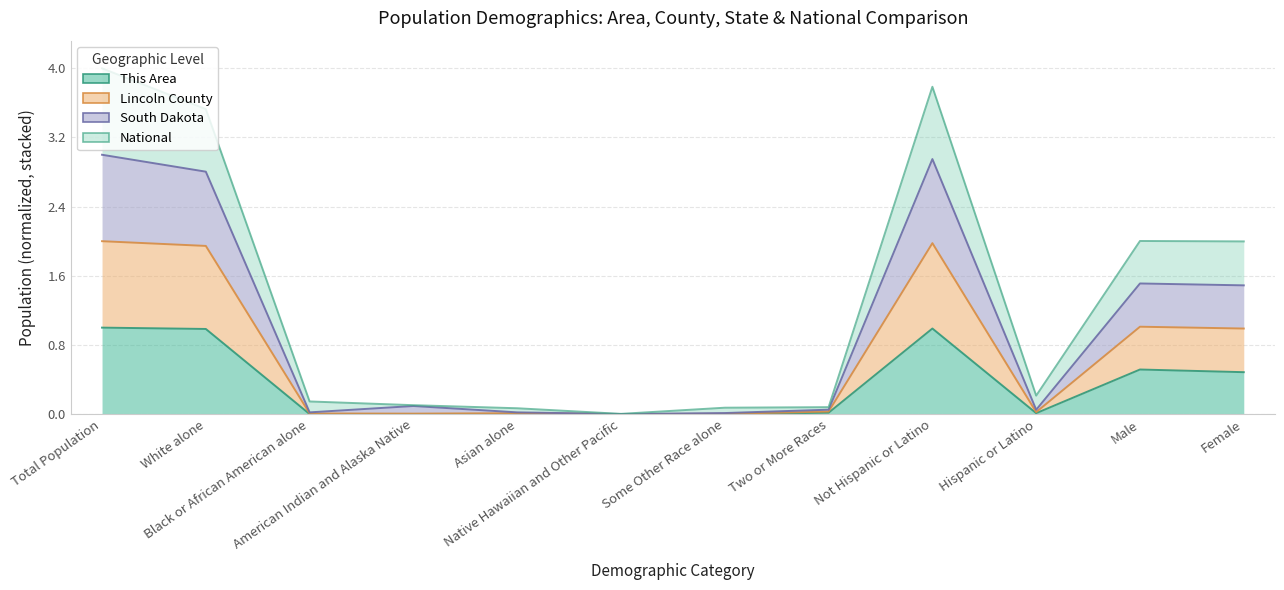

At which category does South Dakota reach its first local valley?

Black or African American alone